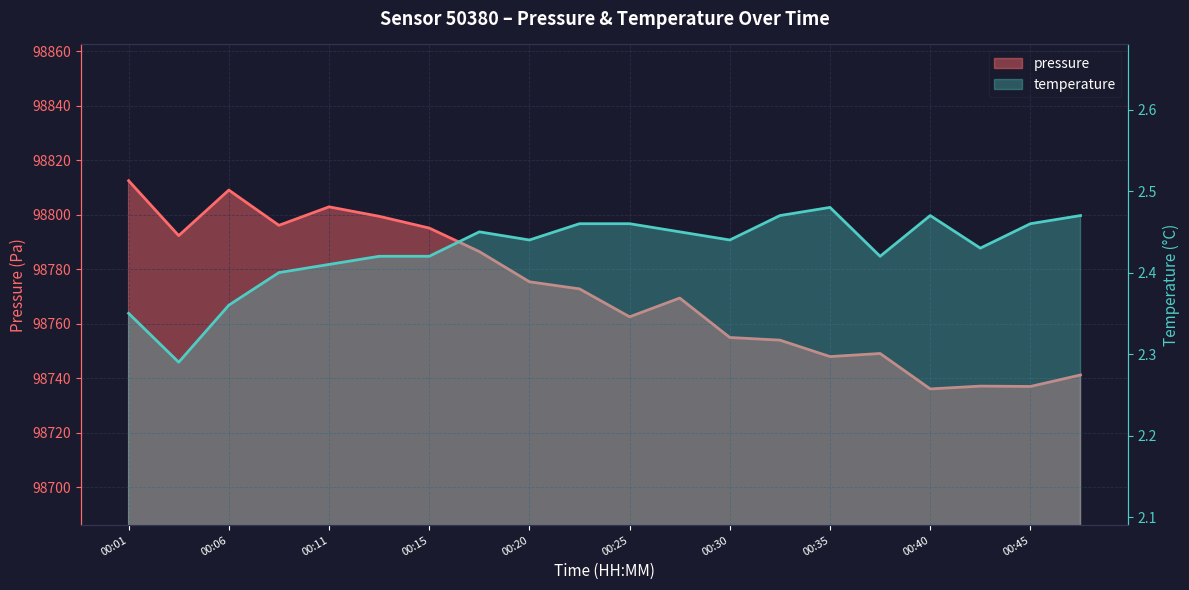

What is the sum of all pressure values?

1975432.3